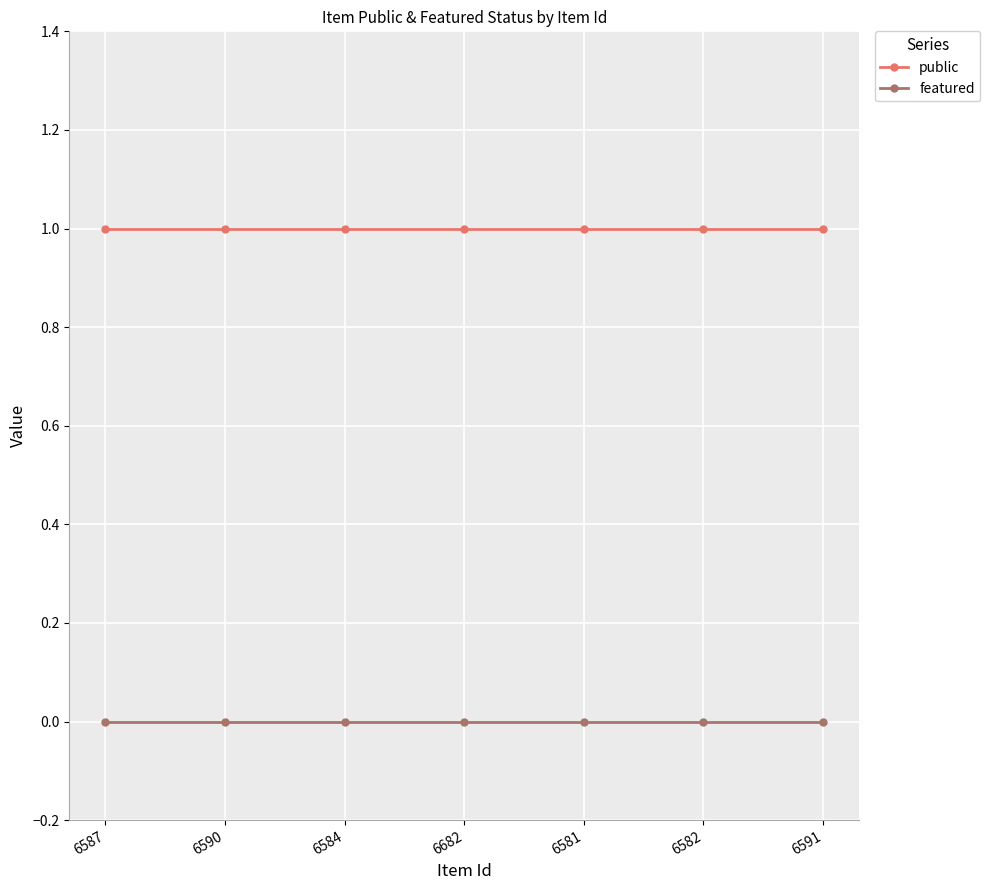

Which series has the largest total across all categories?

public